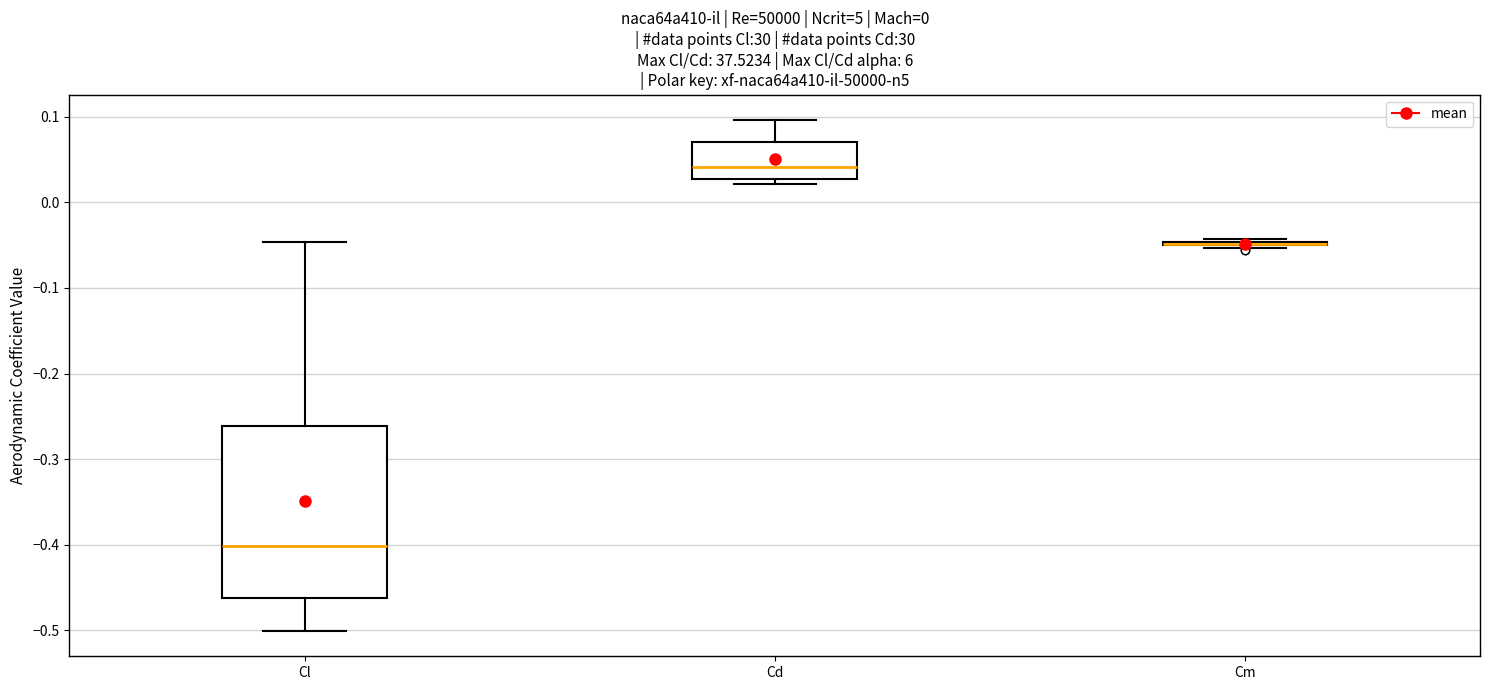

Which box is the tallest, from its lower edge to its upper edge?

Cl